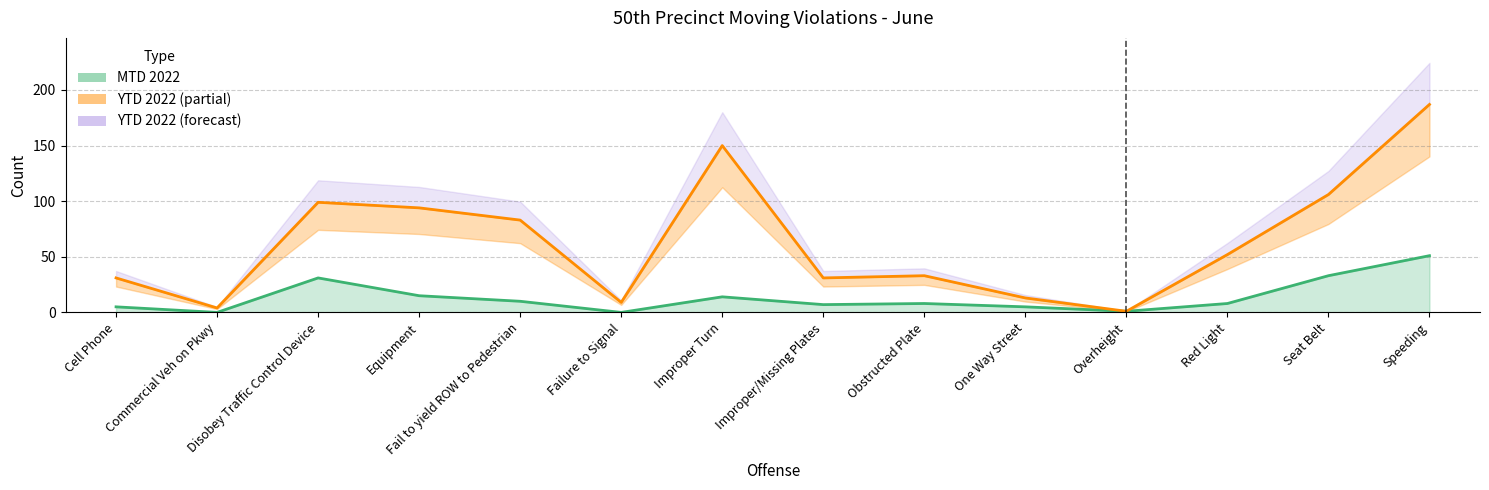

Where is the first local maximum for MTD 2022?

Disobey Traffic Control Device